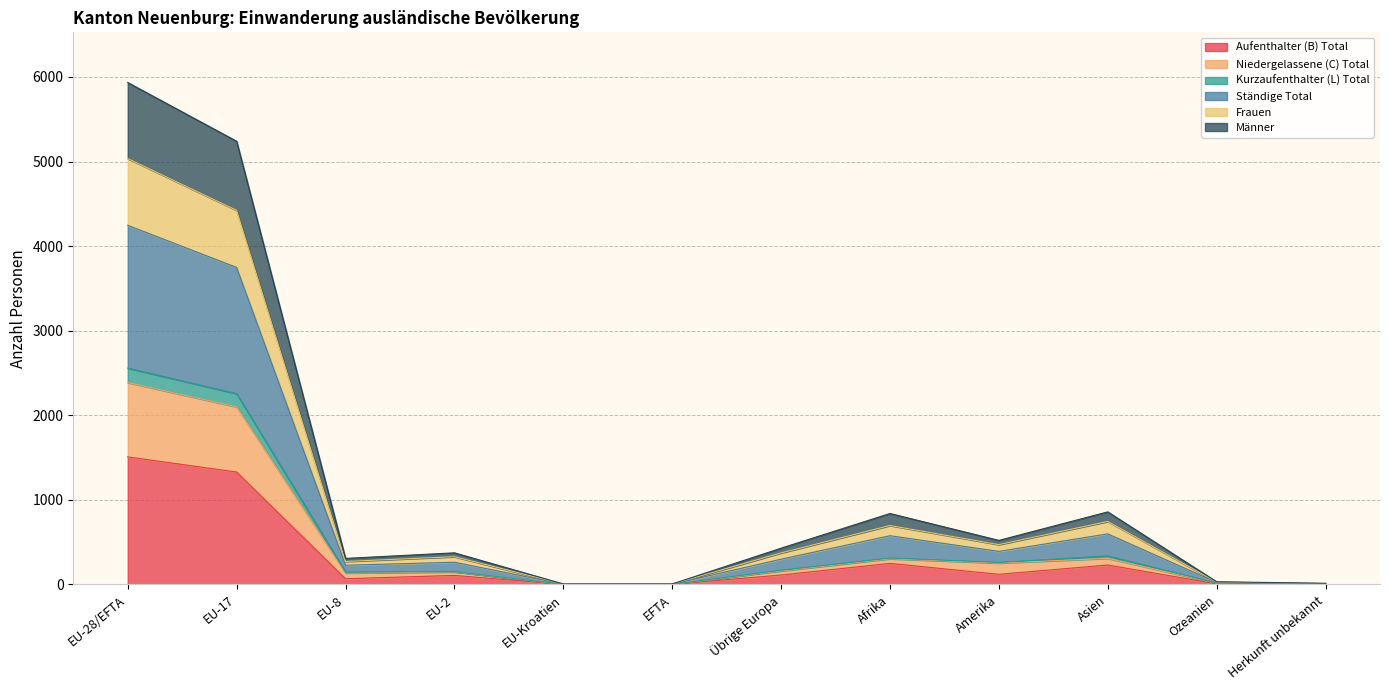

What is the label of the 4th point from the right?

Amerika